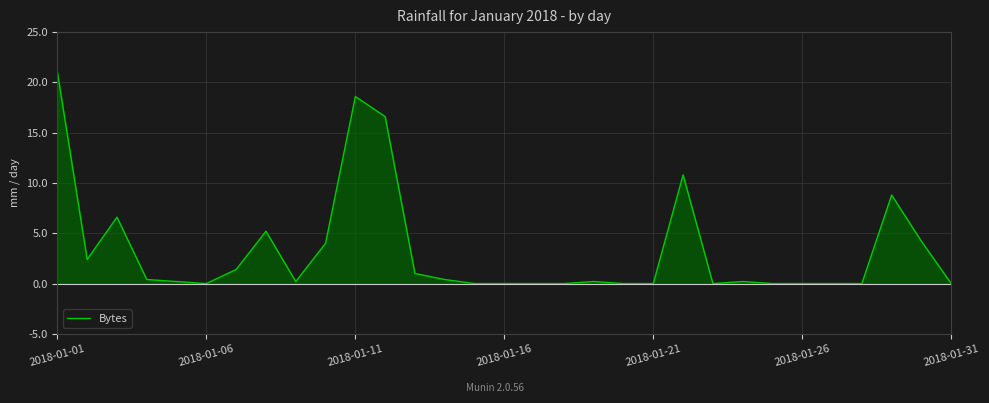

Does the chart have visible grid lines?

Yes